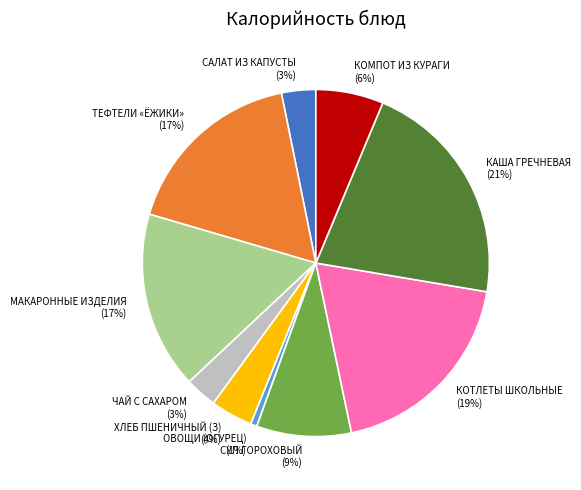

Do ОВОЩИ (ОГУРЕЦ) and СУП ГОРОХОВЫЙ together represent more than half of the pie?

No